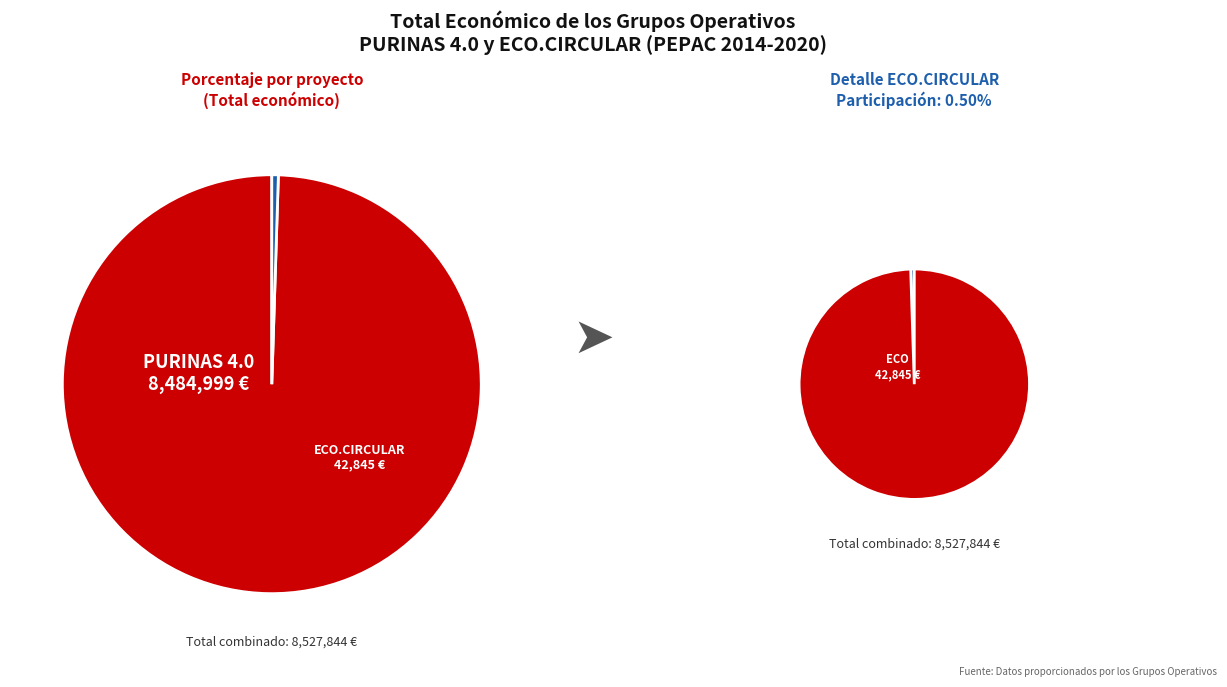

Is Grupo Operativo PURINAS 4.0 the majority of the pie?

Yes